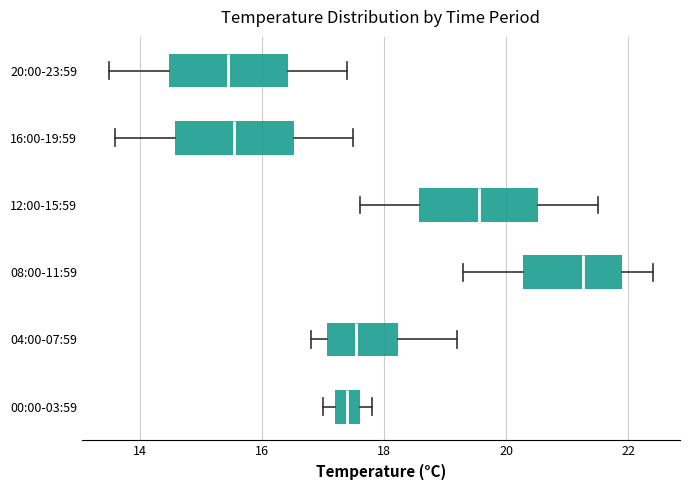

Reading bottom to top, transcribe this box plot: for each box, give where its median line is, the range the box spans, and where its two whiskers end, as read against the x-axis. The values are not printed on the chart, so give them approximately, as read against the axis.

00:00-03:59: median 17.4, box 17.2 to 17.6, whiskers 17.0 to 17.8
04:00-07:59: median 17.6, box 17.0 to 18.2, whiskers 16.8 to 19.2
08:00-11:59: median 21.2, box 20.2 to 22.0, whiskers 19.4 to 22.4
12:00-15:59: median 19.6, box 18.6 to 20.6, whiskers 17.6 to 21.6
16:00-19:59: median 15.6, box 14.6 to 16.6, whiskers 13.6 to 17.6
20:00-23:59: median 15.4, box 14.4 to 16.4, whiskers 13.6 to 17.4